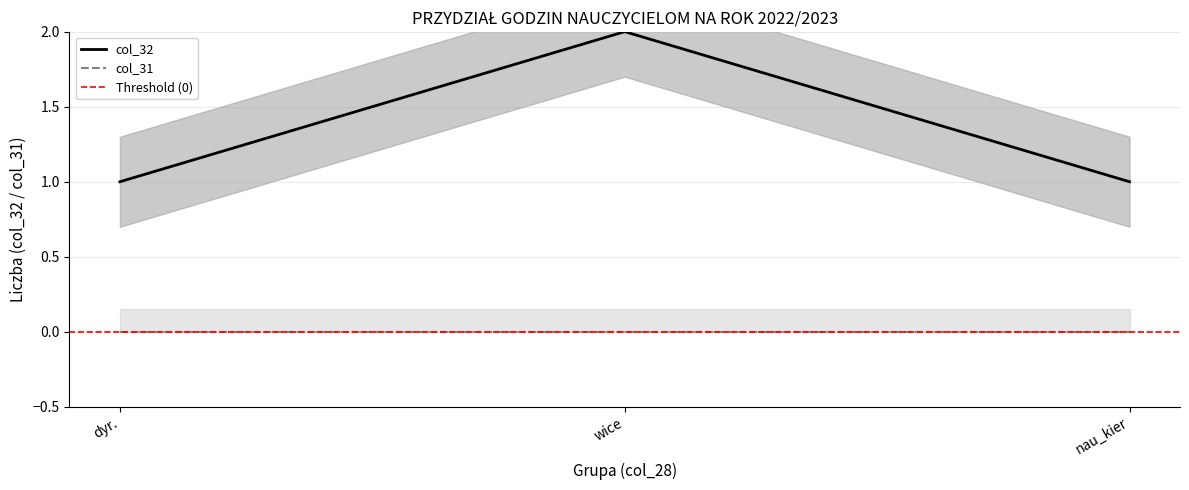

Rank the series by their average value, from lowest to highest.

col_31, col_32